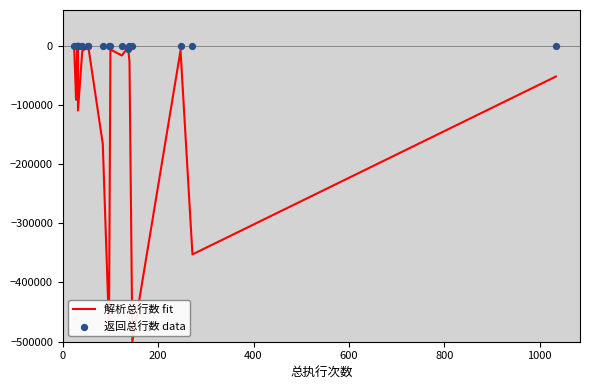

Which series reaches the maximum Y coordinate?

返回总行数 data